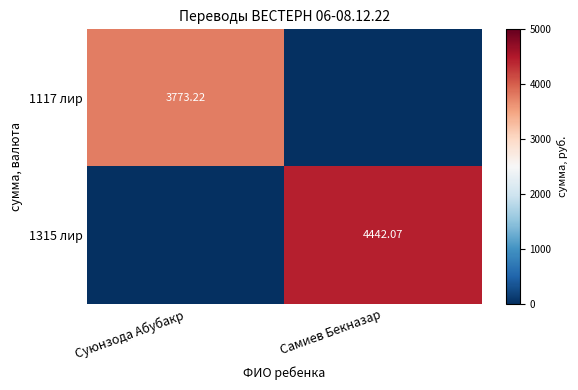

Which label corresponds to the largest value in the chart?

Самиев Бекназар